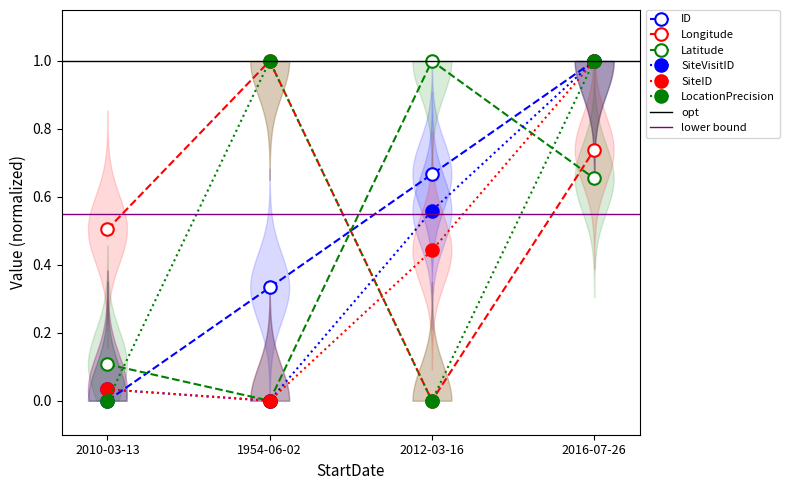

True or false: LocationPrecision has more than 1 interior local peaks.

False